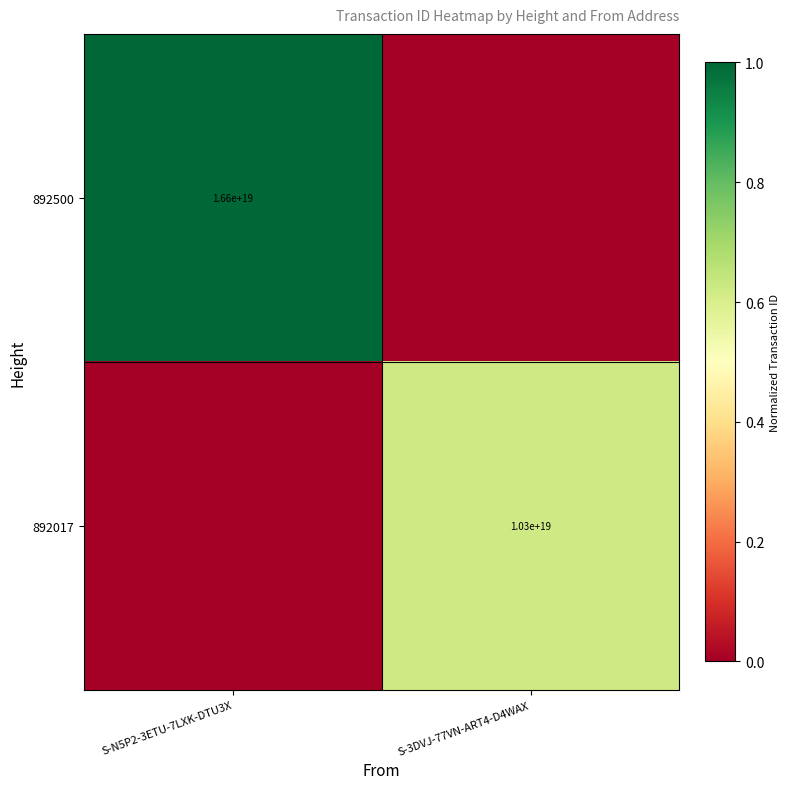

The 892017 series shows 18143121760003977216 at S-3DVJ-77VN-ART4-D4WAX. True or false?

False